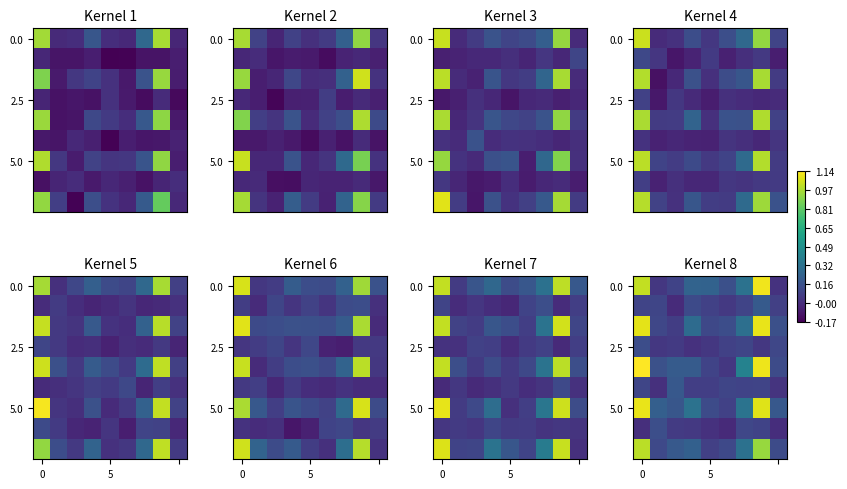

What is the spread (max minus min) of values at 8?

0.2